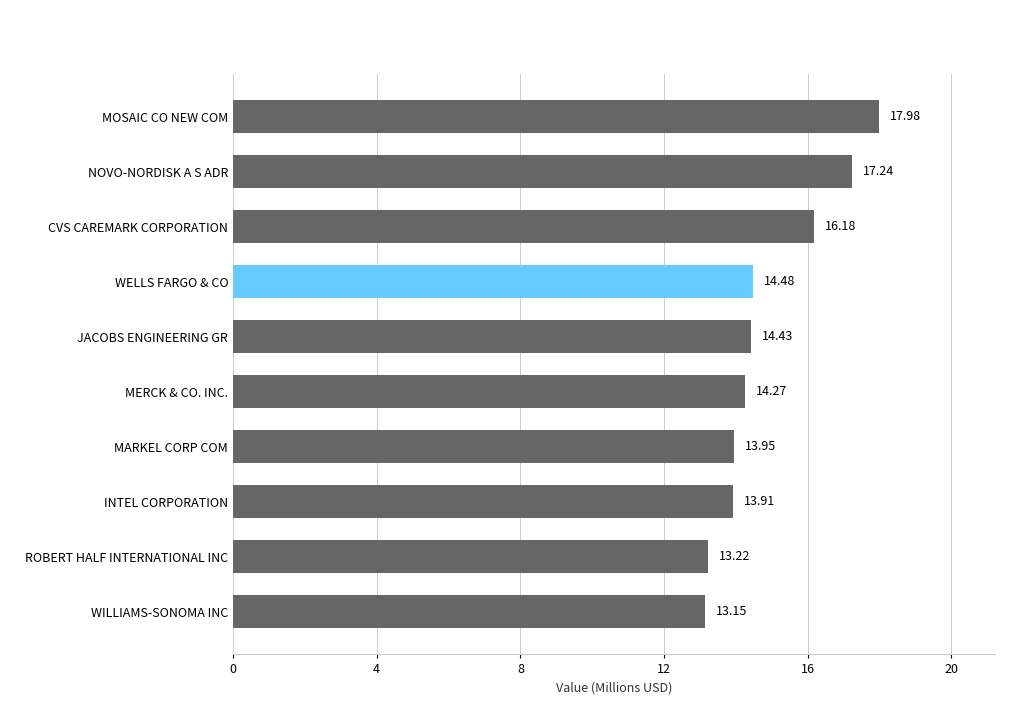

What is the change in value from MARKEL CORP COM to WELLS FARGO & CO?

+0.5